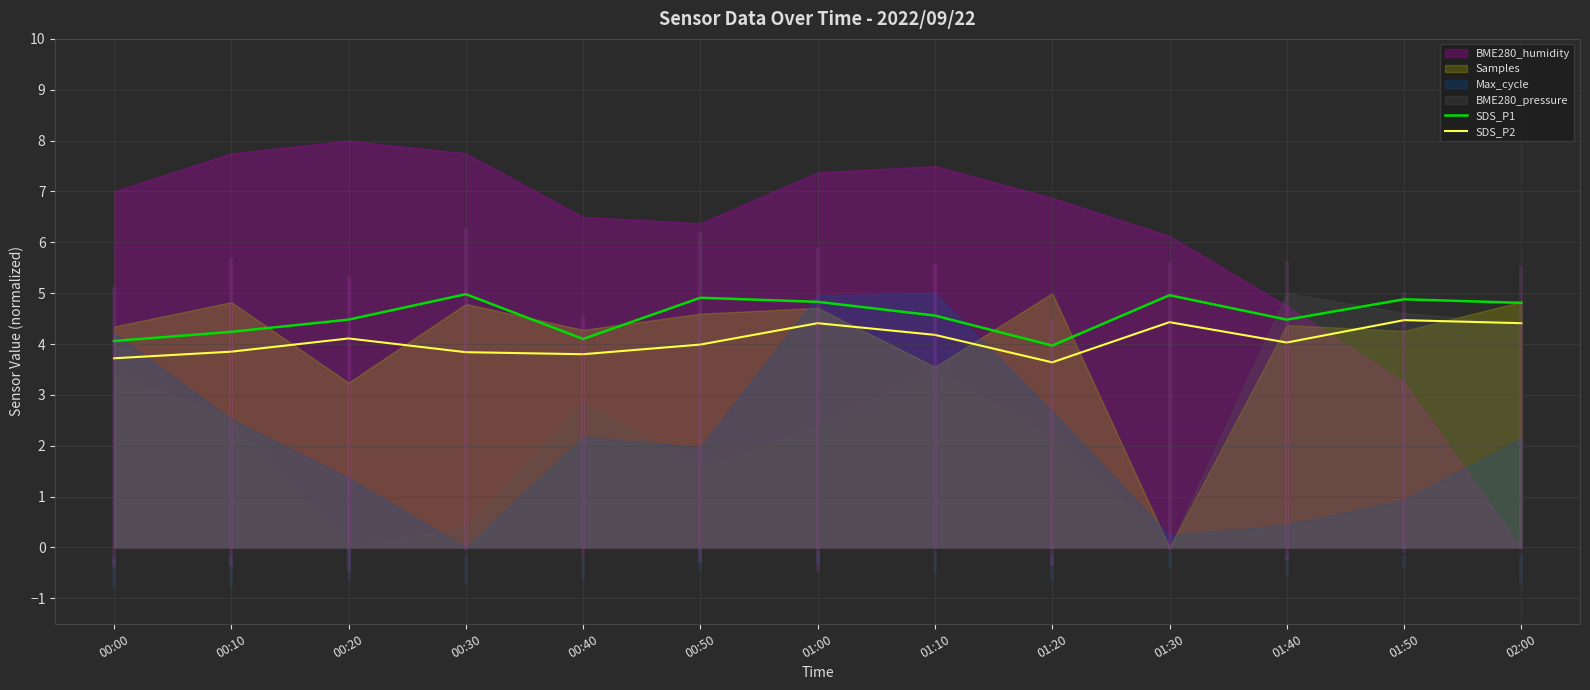

What is the value of the SDS_P1 point at the 12th from the left?

4.9